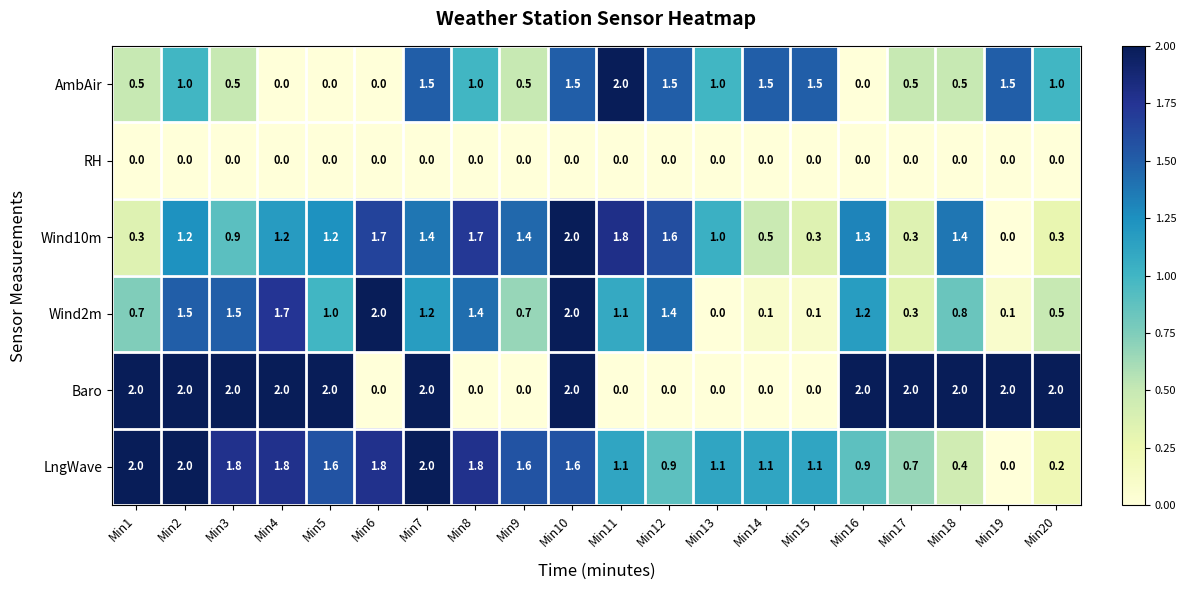

Which series has the largest total across all categories?

LngWave